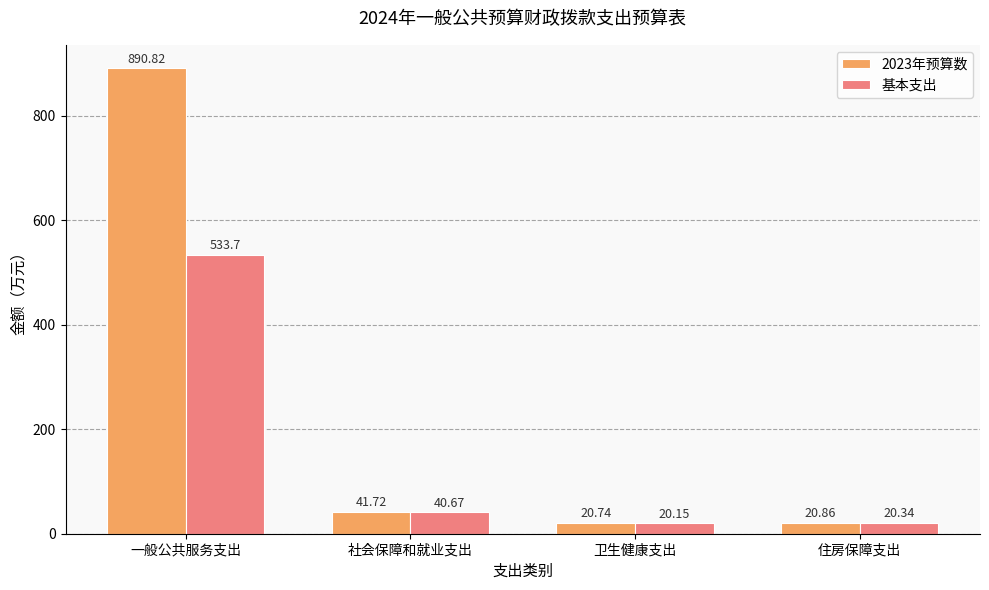

Rank the categories by 2023年预算数 value from highest to lowest.

一般公共服务支出, 社会保障和就业支出, 住房保障支出, 卫生健康支出